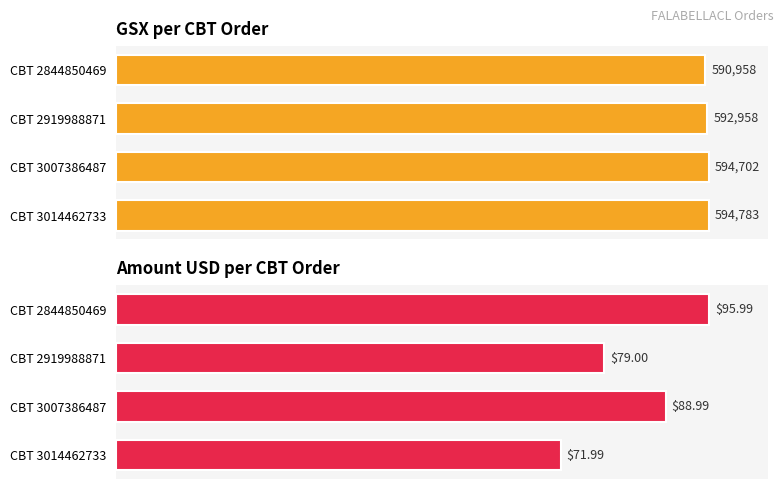

Rank the series at CBT 3014462733 from lowest to highest value.

Amount USD, GSX